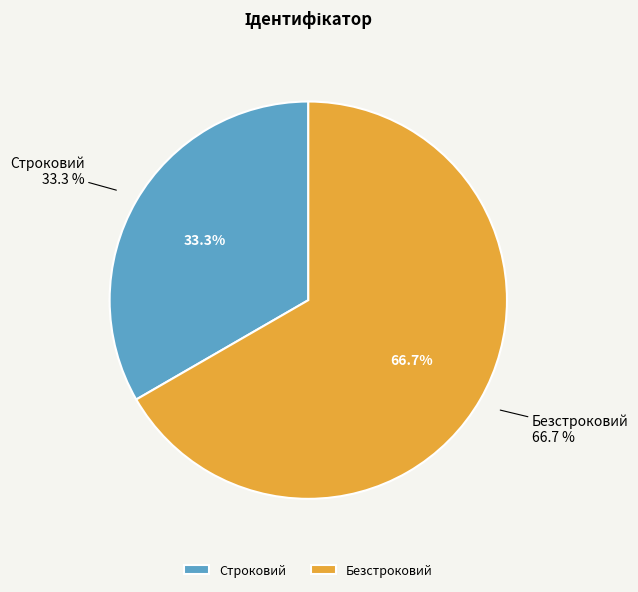

The Безстроковий slice represents 67% of the pie. True or false?

True